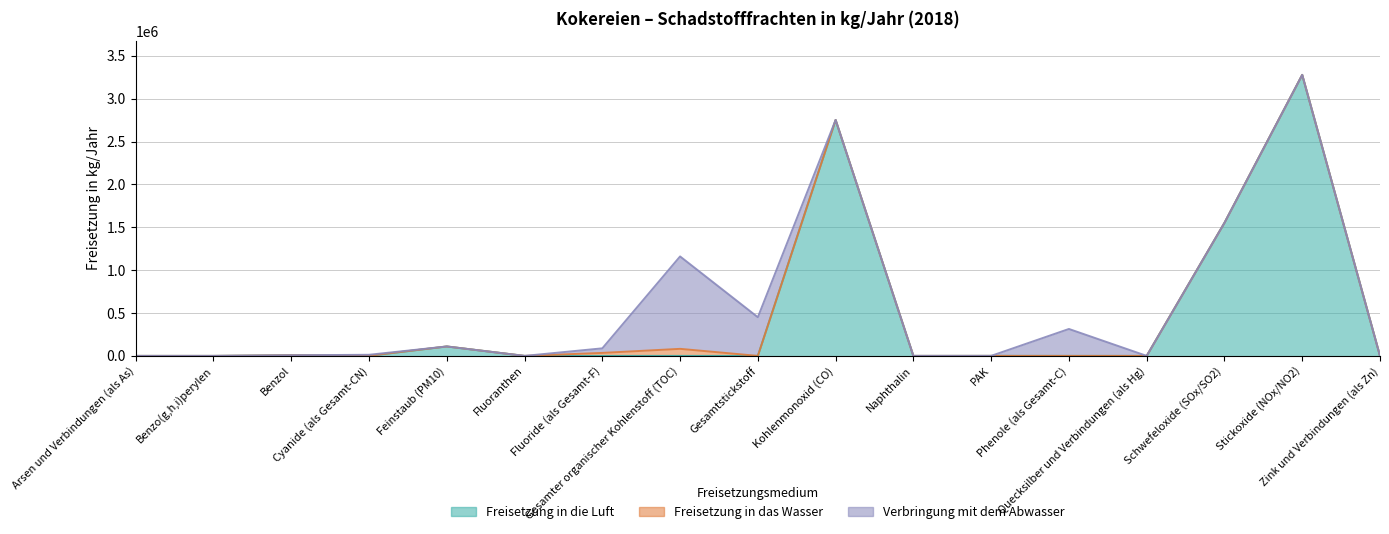

What is the difference between the highest and lowest values at Stickoxide (NOx/NO2)?

3278000